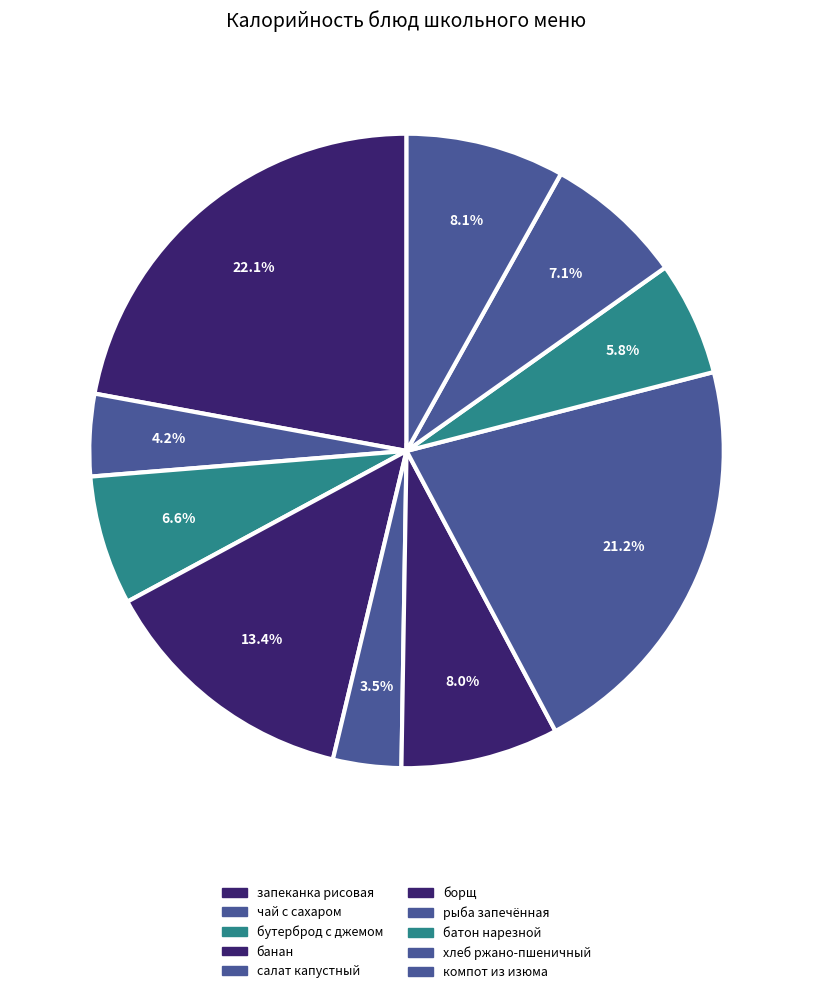

Rank the categories by value from highest to lowest.

запеканка рисовая с творогом, рыба-филе запечення со сметанном соусе, банан, компот из изюма, борщ из св.капусты со сметаной, хлеб ржано-пшеничный обогащенный, бутерброд с джемом, батон нарезной обогащенный, чай с сахаром, салат из квашеной капусты